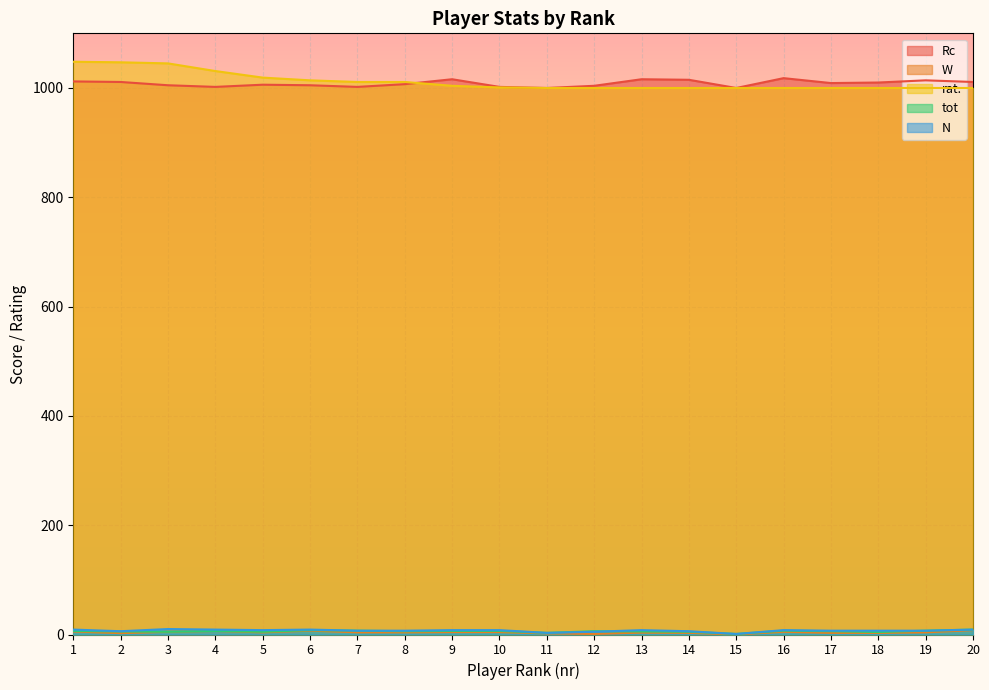

How many values in the W series exceed 4?

8